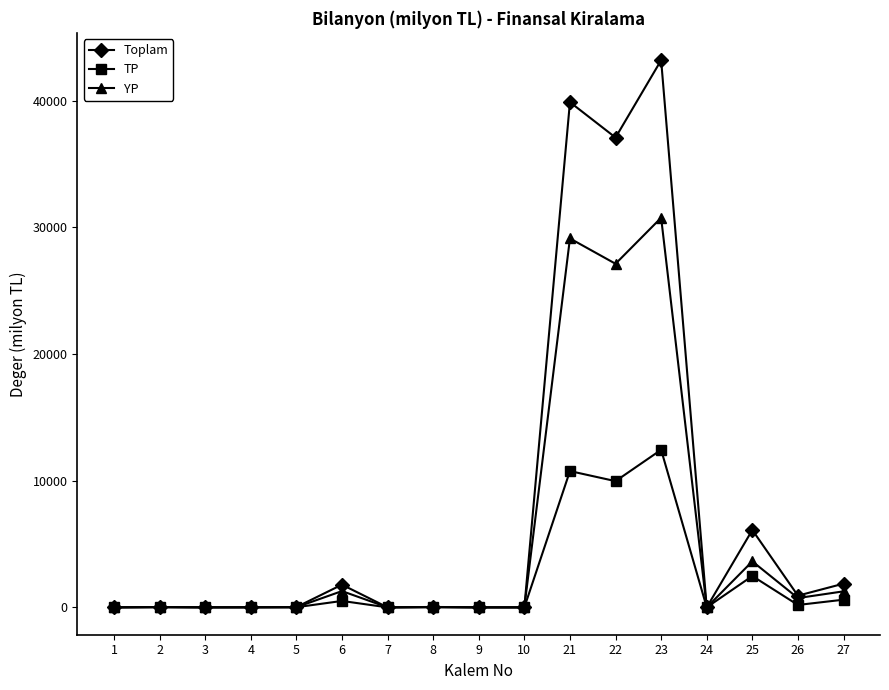

Count the number of data series in this chart.

3